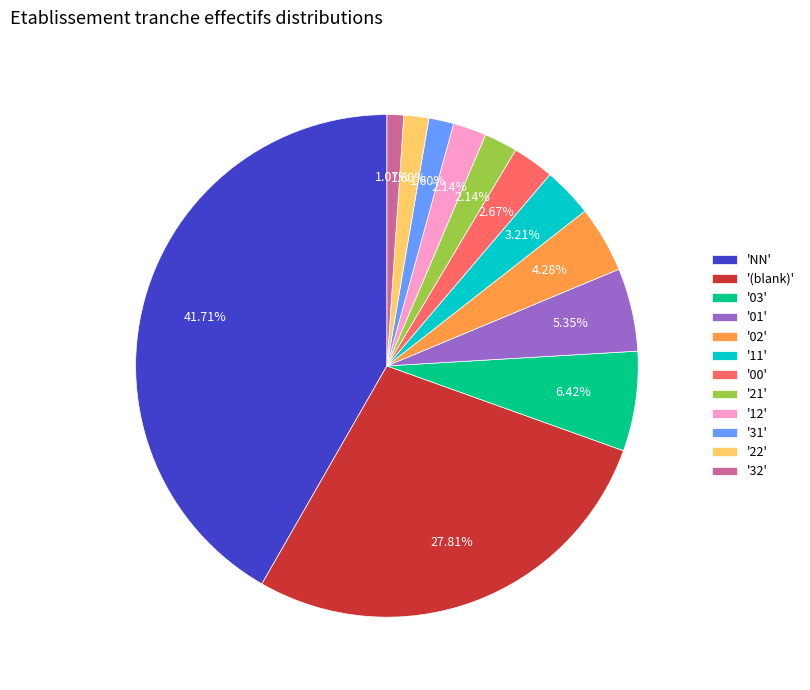

Which has a higher value, '22' or '01'?

'01'